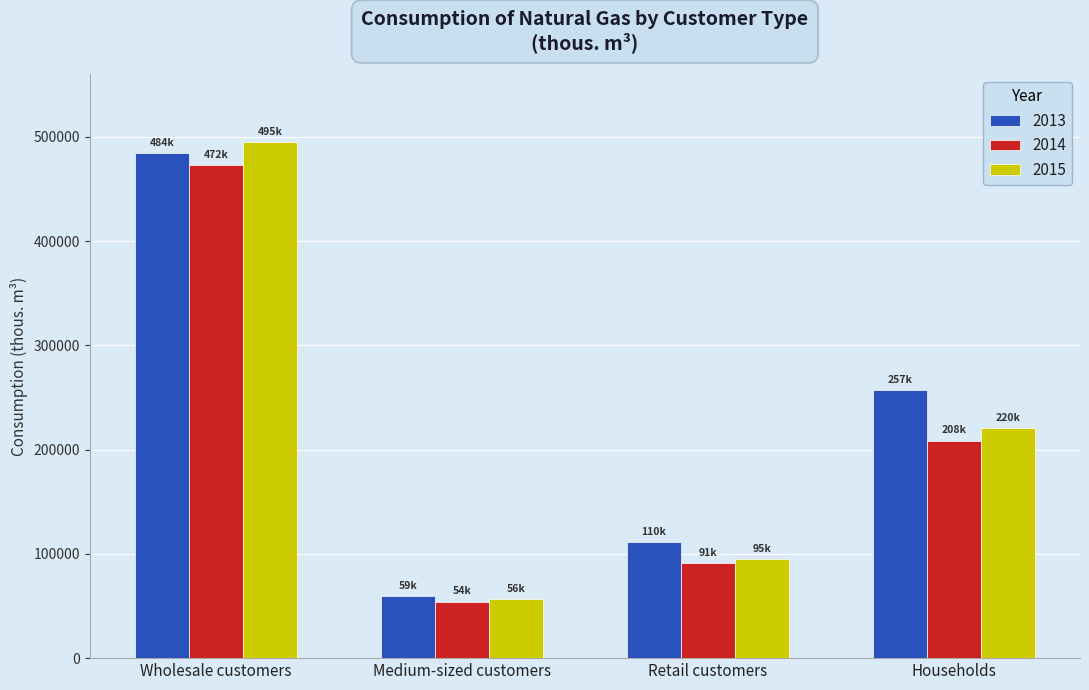

How many values in the 2013 series are below 257039?

2